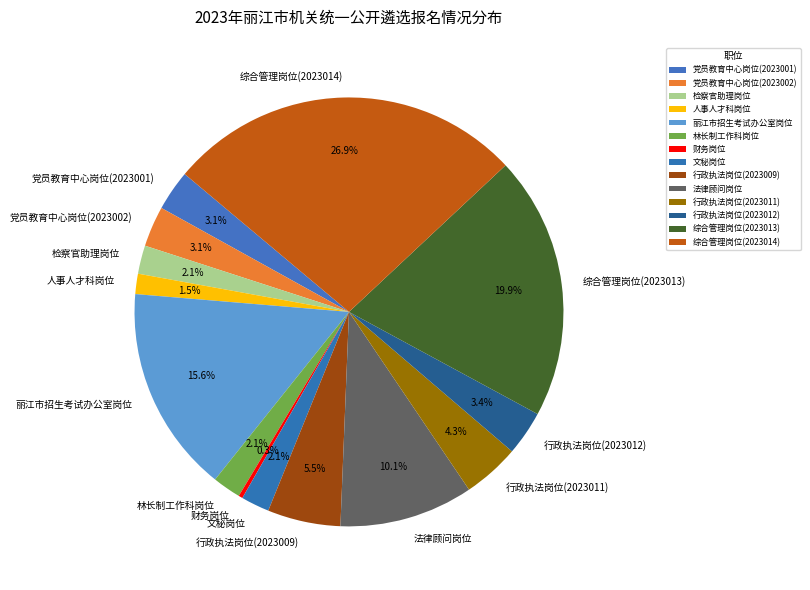

To the nearest percent, what is the average slice percentage?

7%